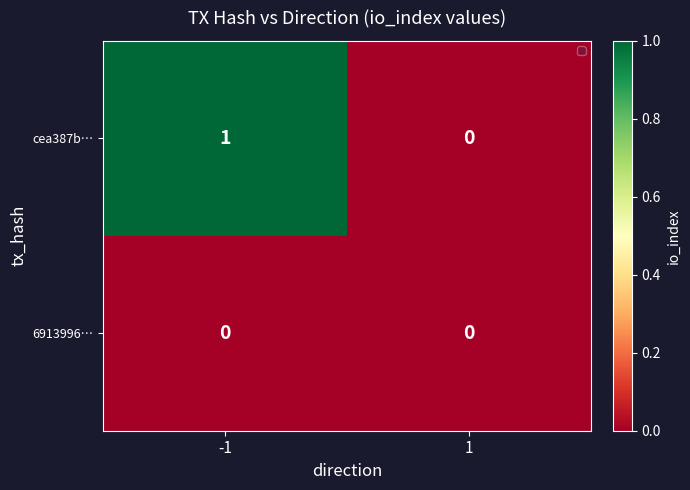

Between -1 and 1, which series saw the biggest shift?

cea387b…